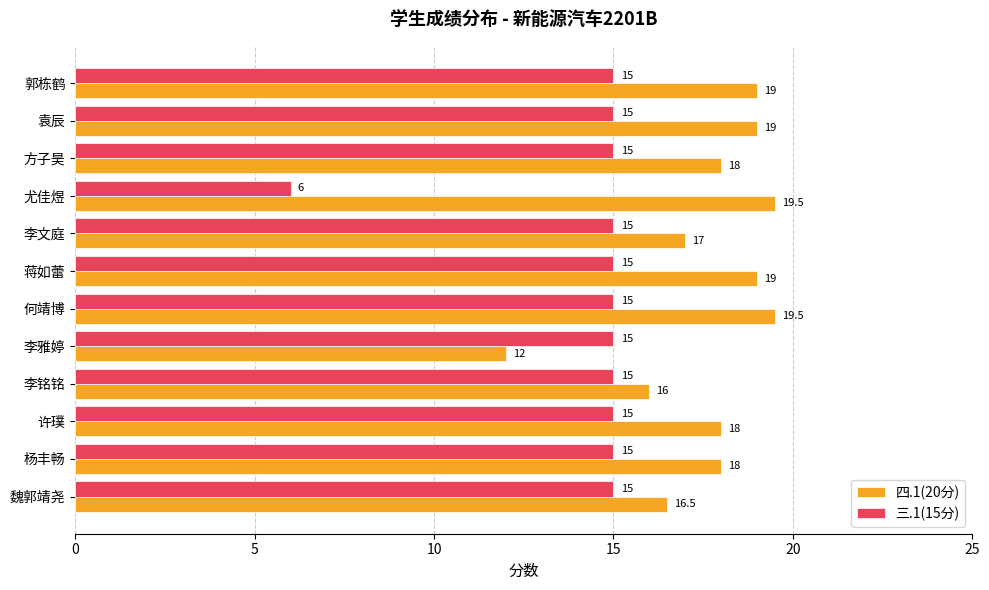

At how many categories does at least one series exceed 14?

12